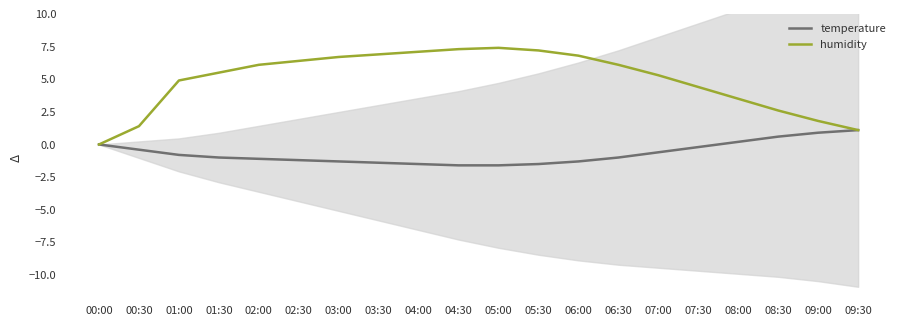

At which label is humidity closest to 3?

08:30